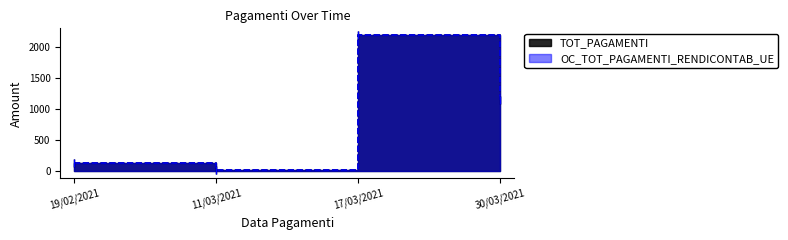

Between 19/02/2021 and 11/03/2021, which series saw the biggest shift?

TOT_PAGAMENTI